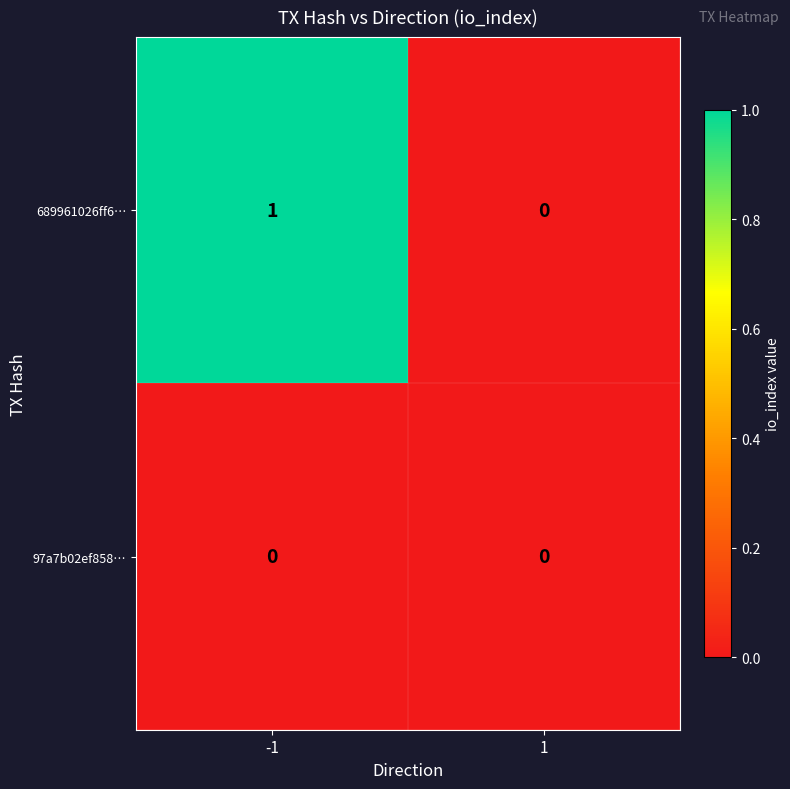

What is the spread (max minus min) of values at -1?

1